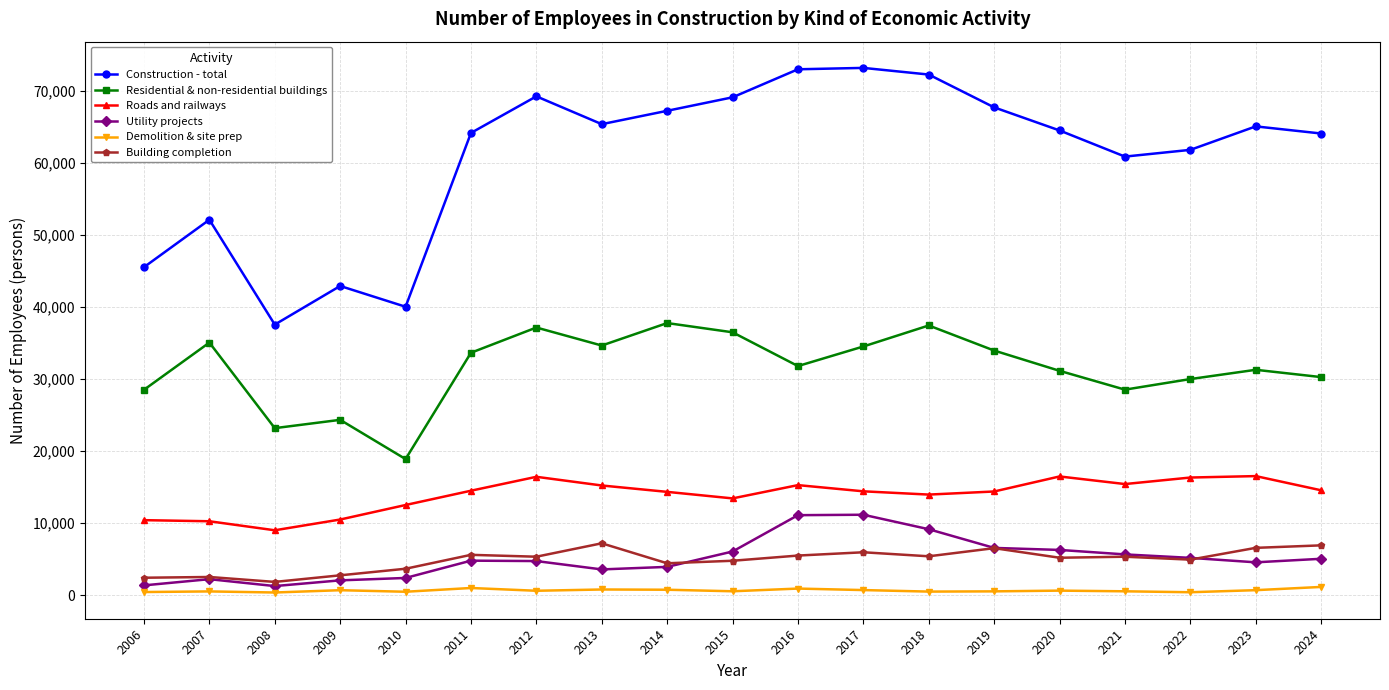

The value of Building completion at 2011 is 5612. True or false?

True